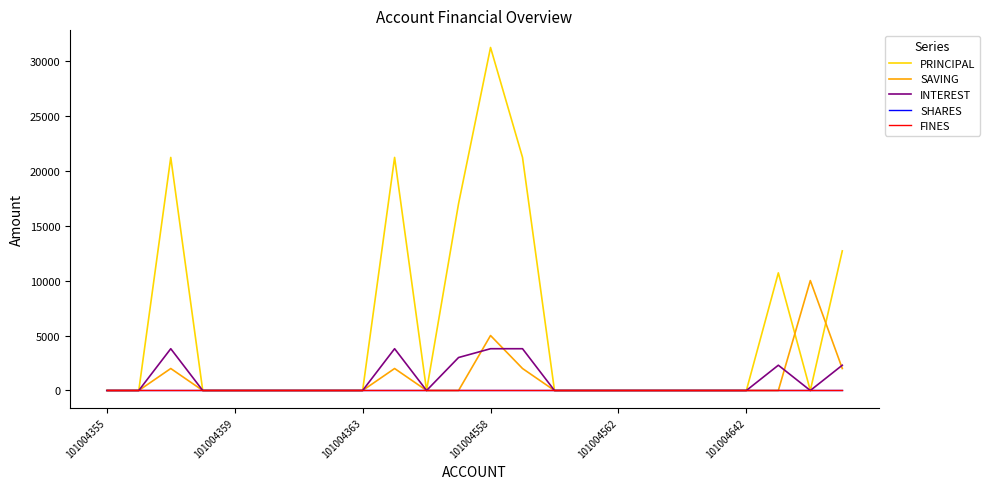

Is this an area chart (filled region under the line)?

No